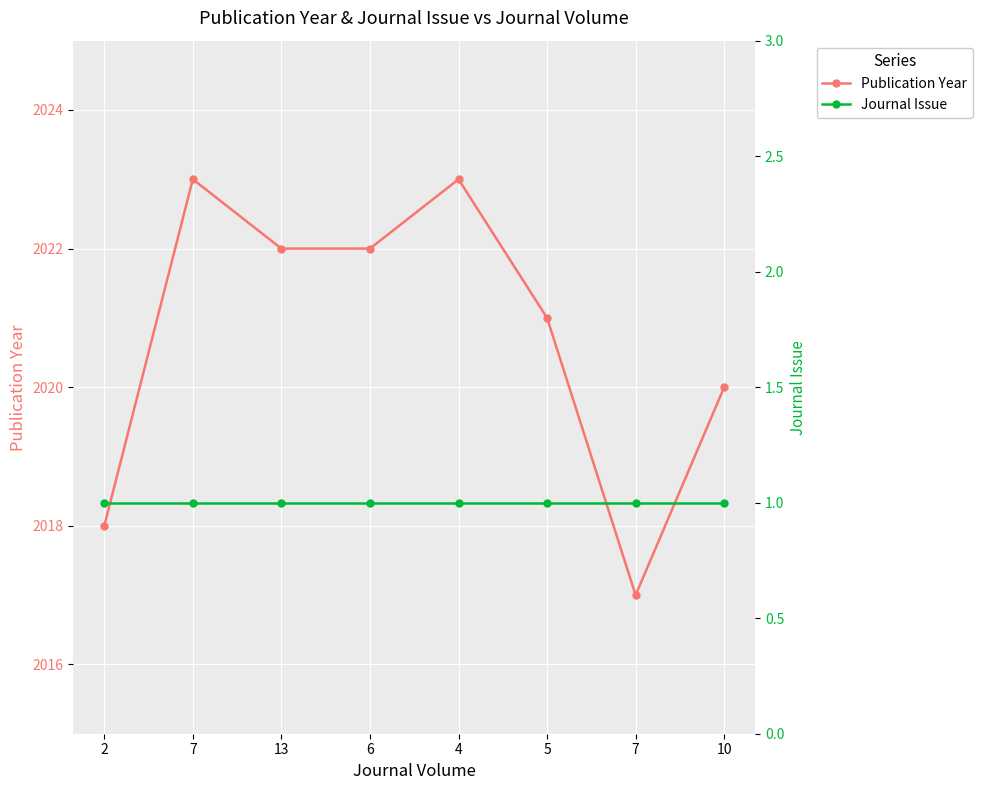

At which category does the chart reach its peak across all series?

7